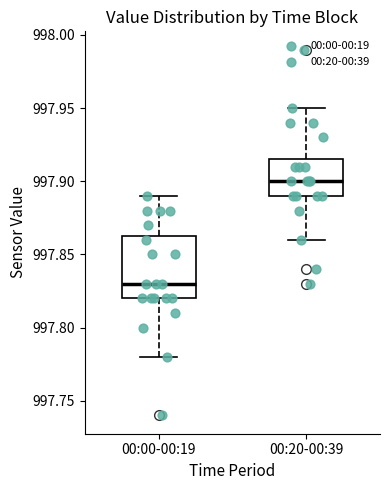

Which box is the tallest, from its lower edge to its upper edge?

00:00-00:19